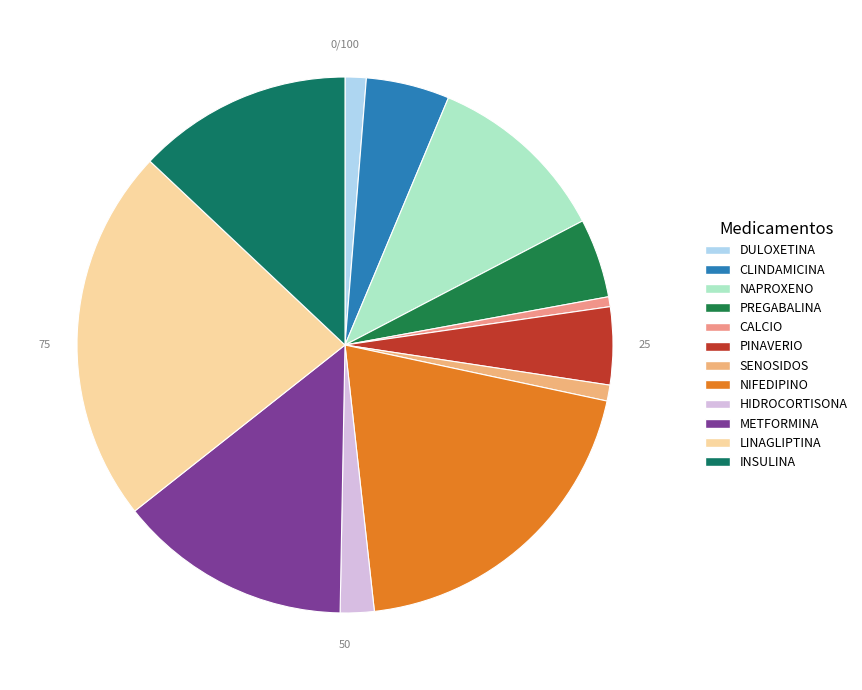

To the nearest percent, what portion does CLINDAMICINA represent?

5%